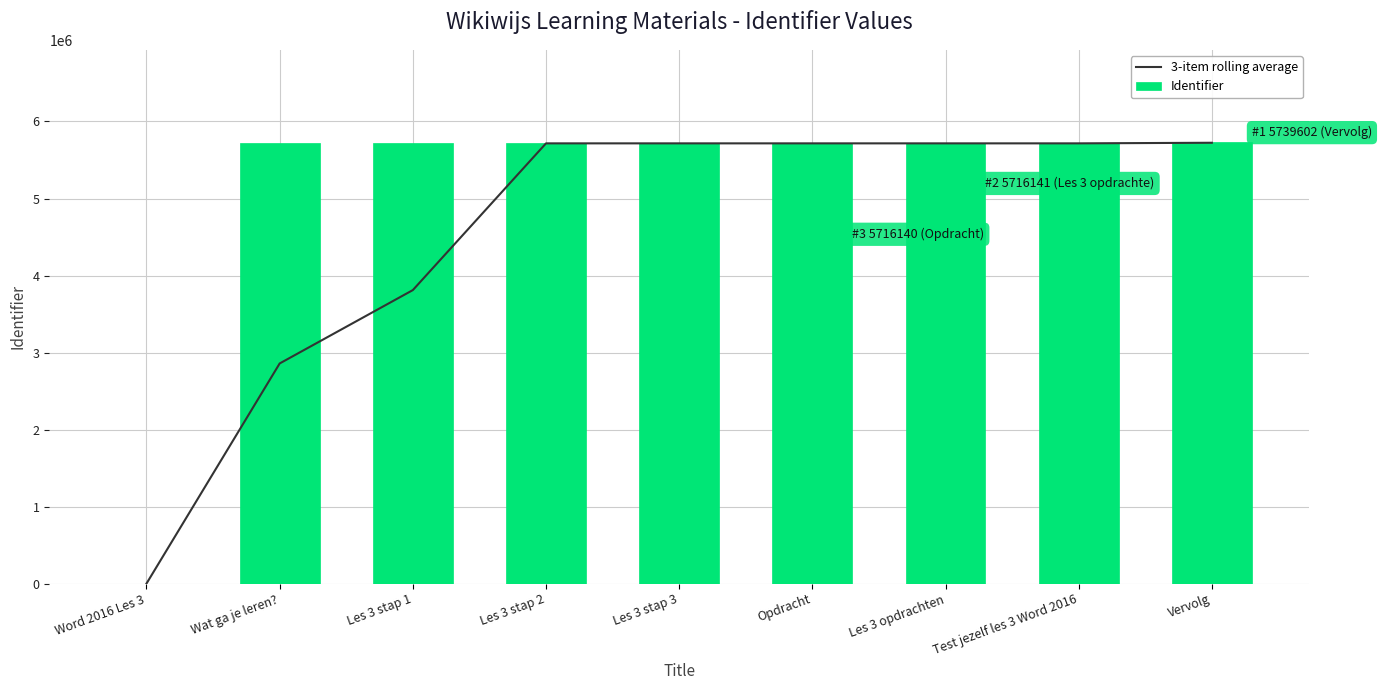

What is the maximum value shown in the chart?

5739602.0